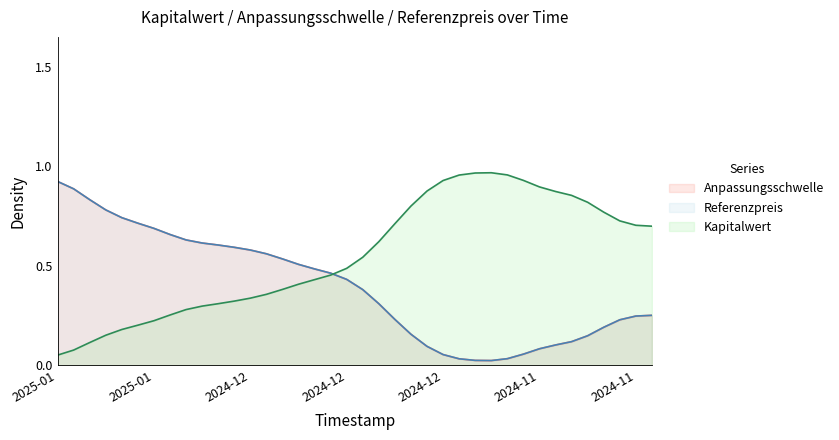

Does the chart have visible grid lines?

No